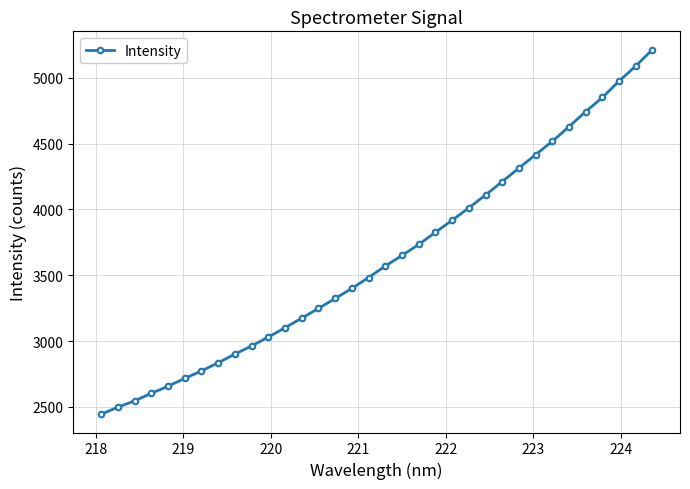

Count the number of categories in the chart.

34